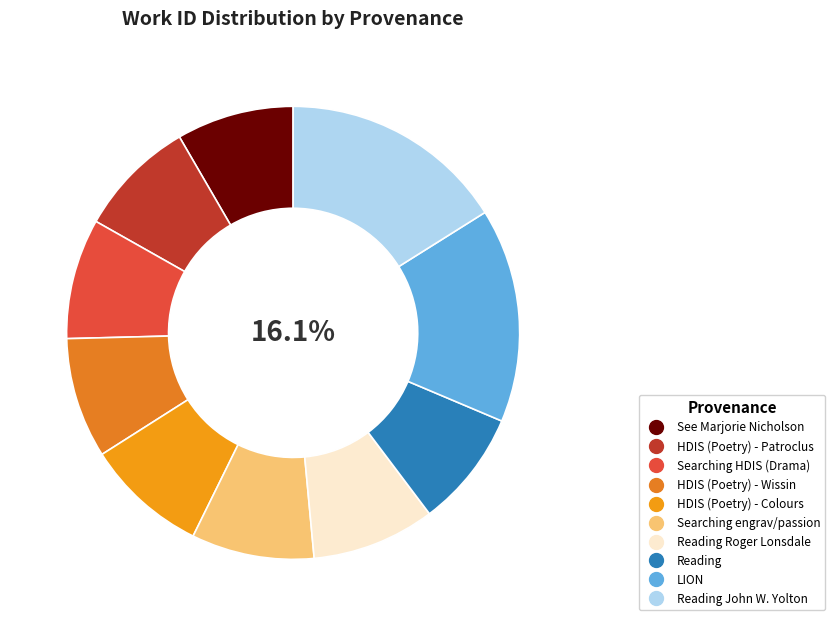

Is LION the majority of the pie?

No